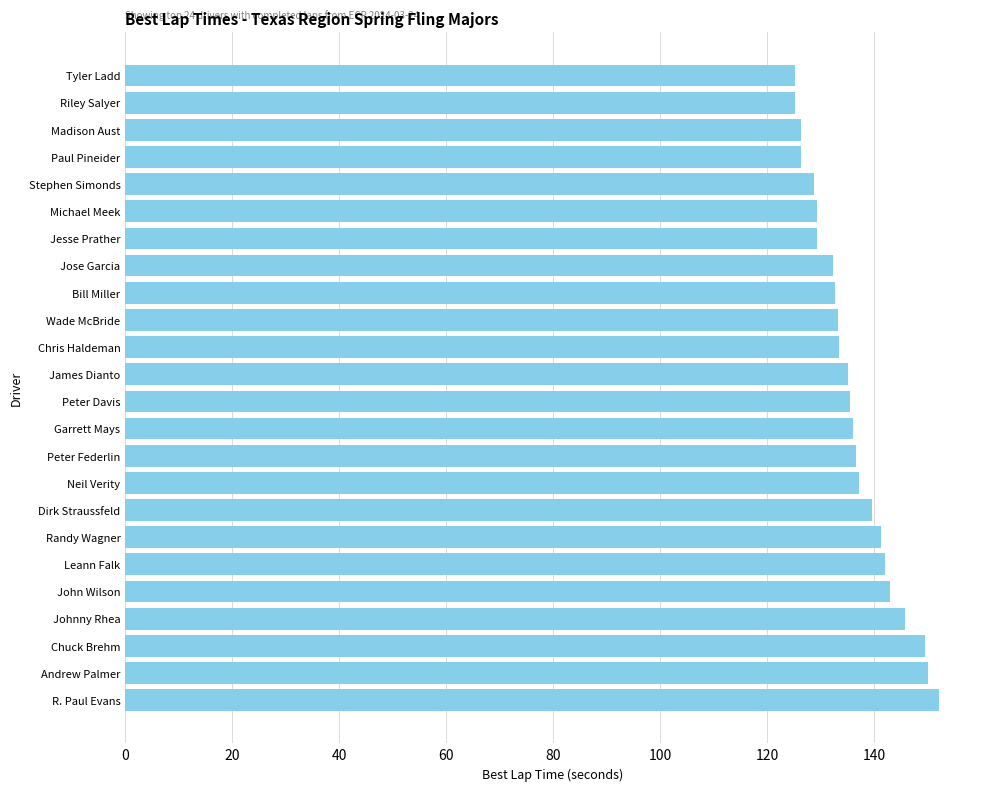

Approximately how many times larger is the value at R. Paul Evans compared to Johnny Rhea?

1.0